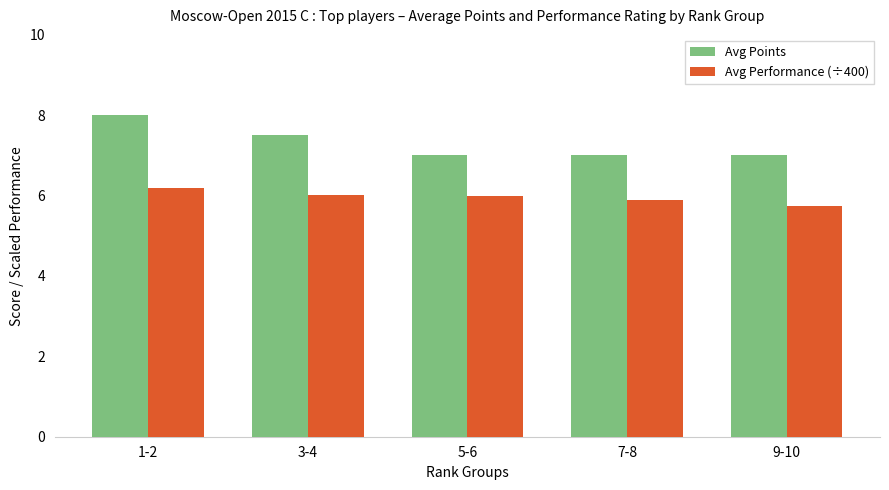

Between 1-2 and 5-6, which series saw the biggest shift?

Avg Points